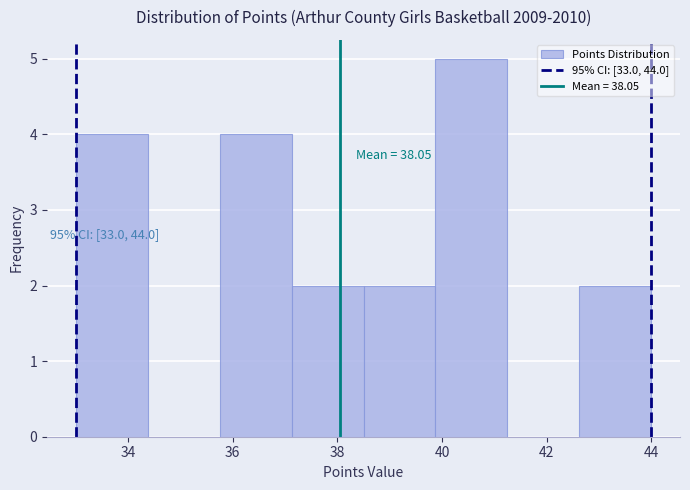

Which range on the x-axis has the tallest bar?

39.8 to 41.2